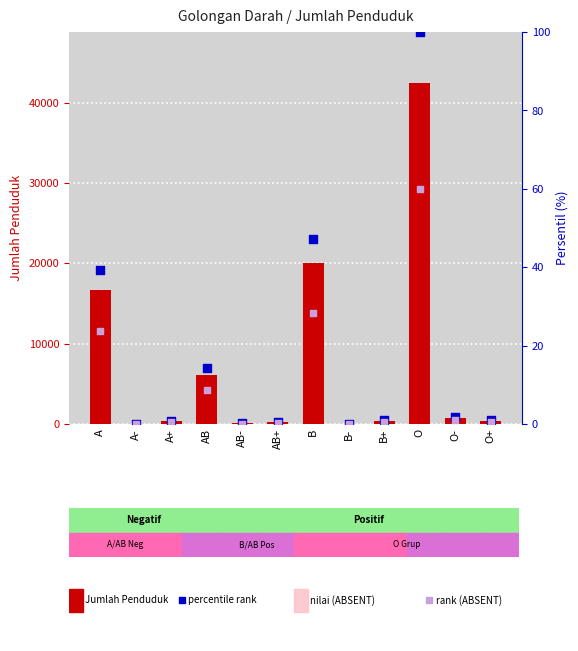

What is the total value across all series at B-?

65.3